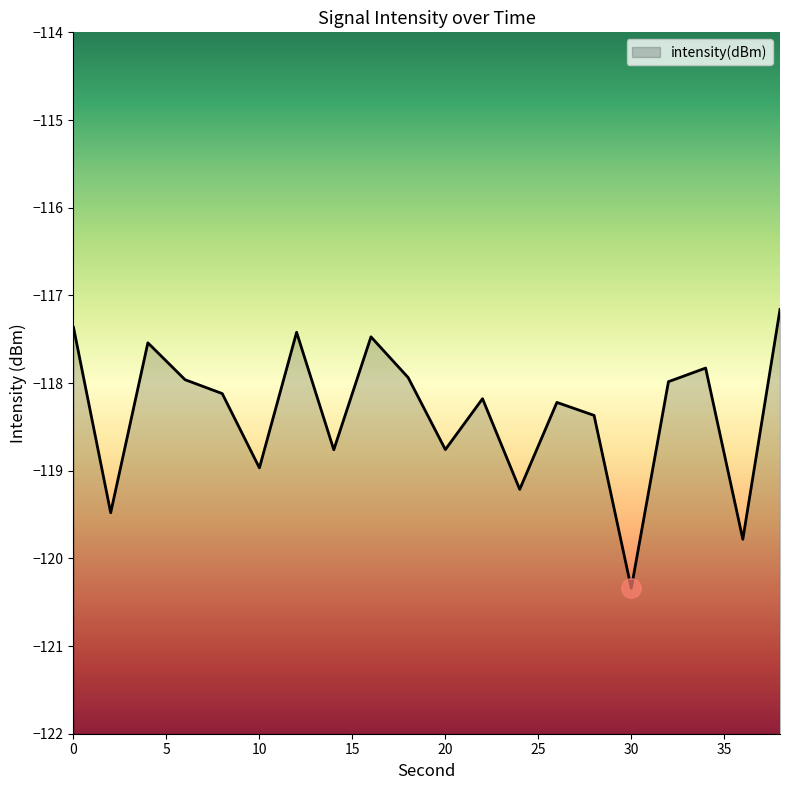

How many distinct data groups are displayed?

1